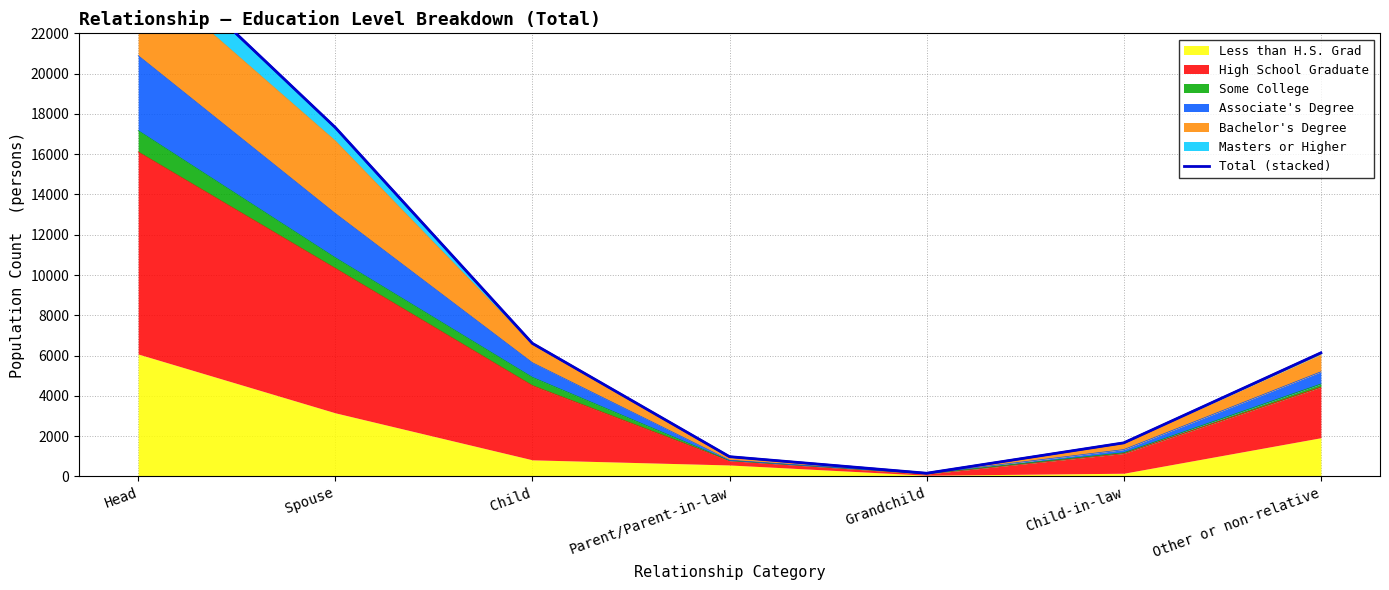

What position from the left is Other or non-relative?

7